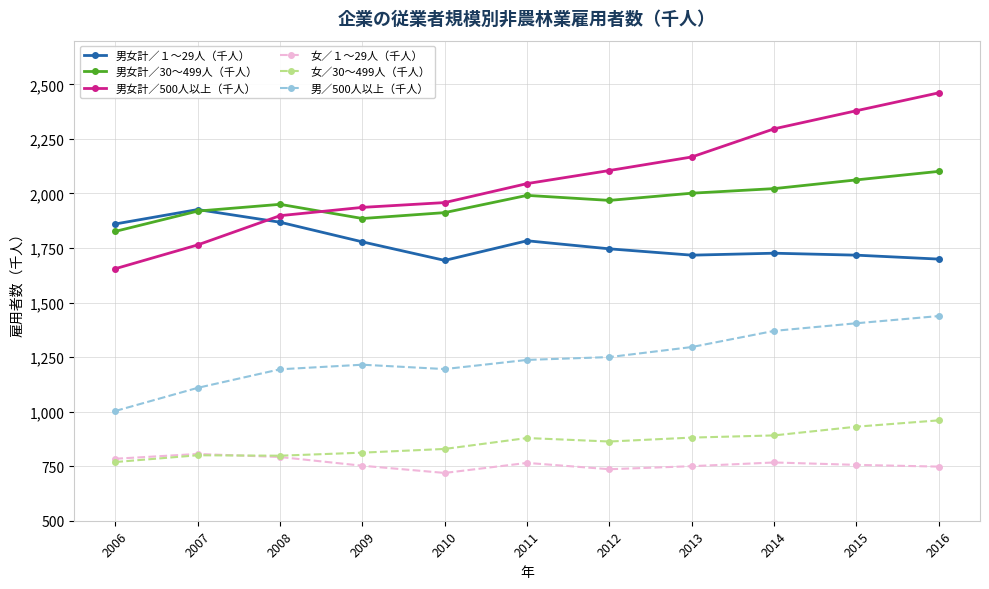

How many lines are shown in the chart?

6